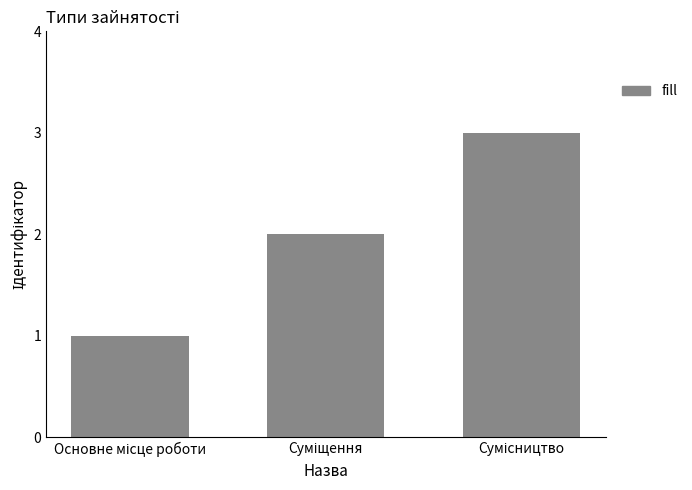

What is the greatest value displayed?

3